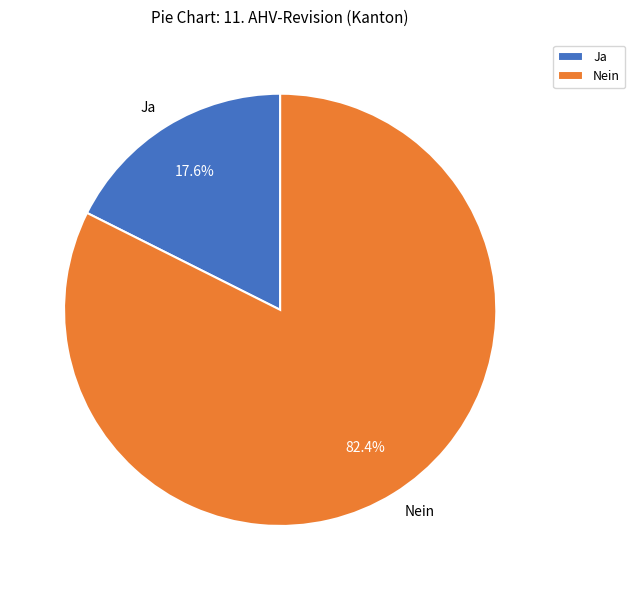

Rank the categories by value from highest to lowest.

Nein, Ja